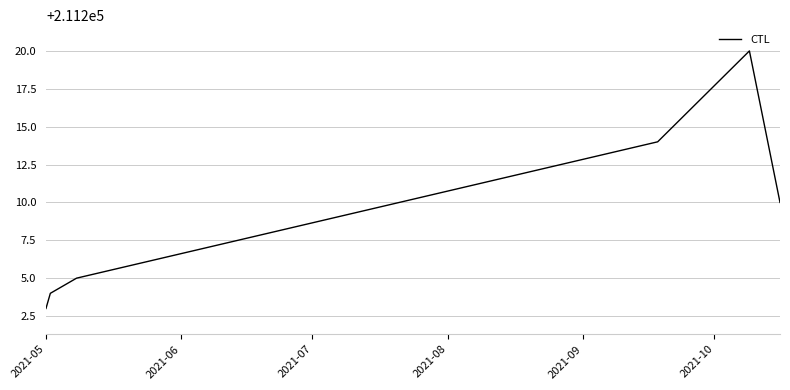

Reading left to right, list all the values displayed in this chart.

211203	211204	211205	211214	211220	211210